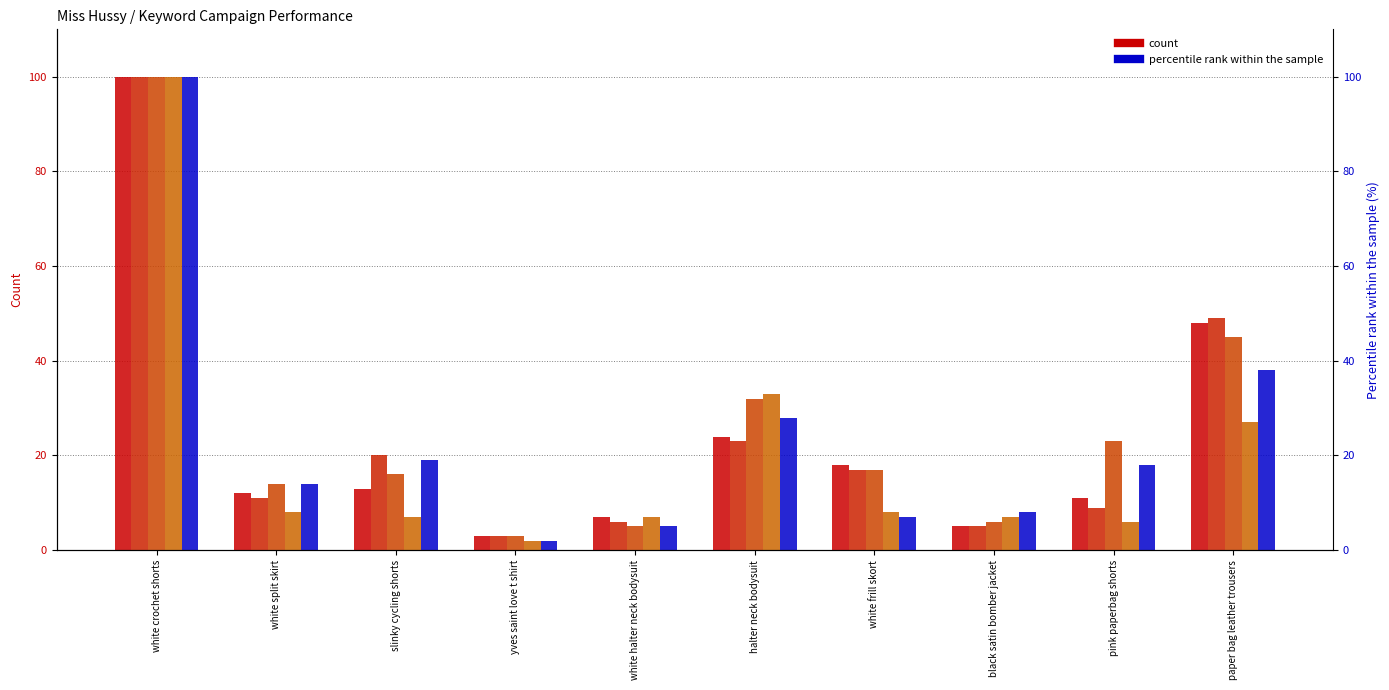

Which series changed the most between white crochet shorts and yves saint love t shirt?

06/28/2022